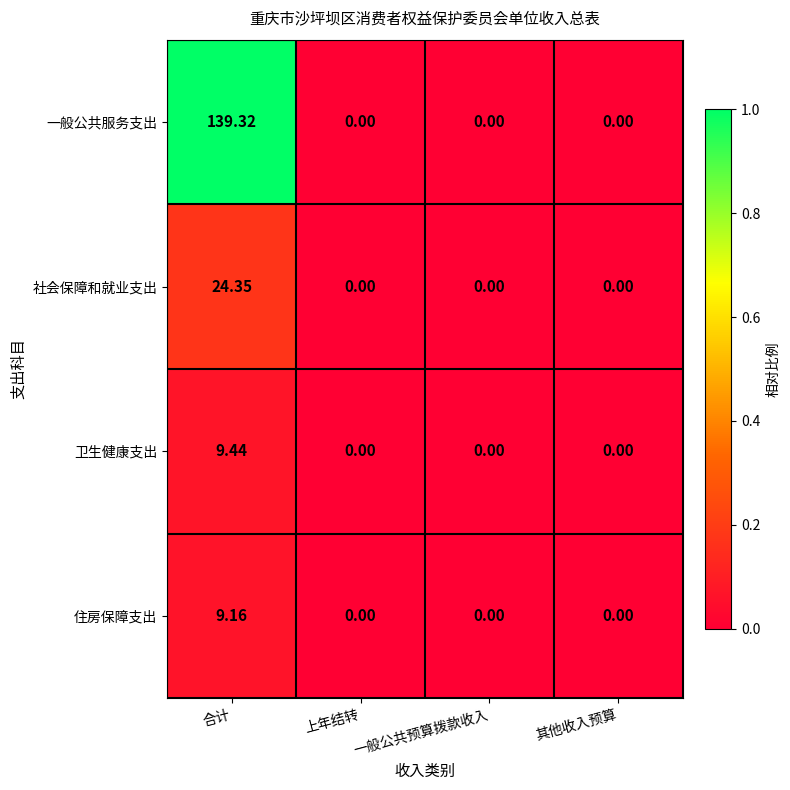

Which category has the highest value in the 住房保障支出 series?

合计